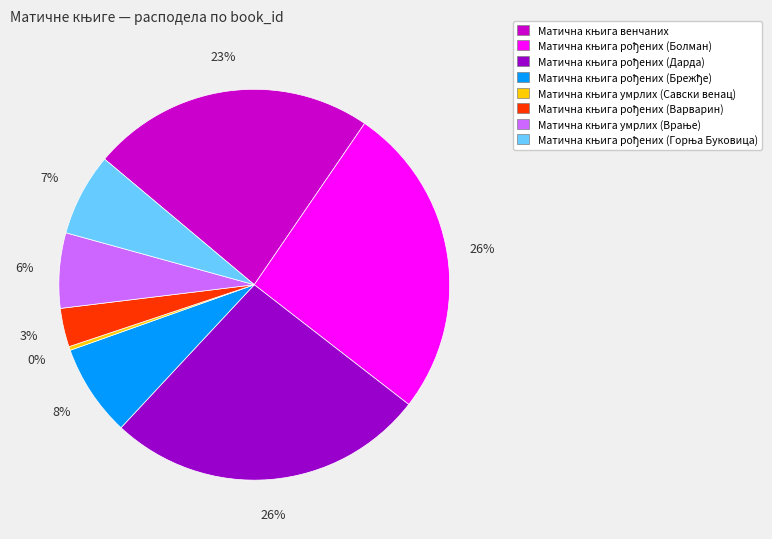

To the nearest percent, what is the difference between the largest and smallest slice percentages?

26%